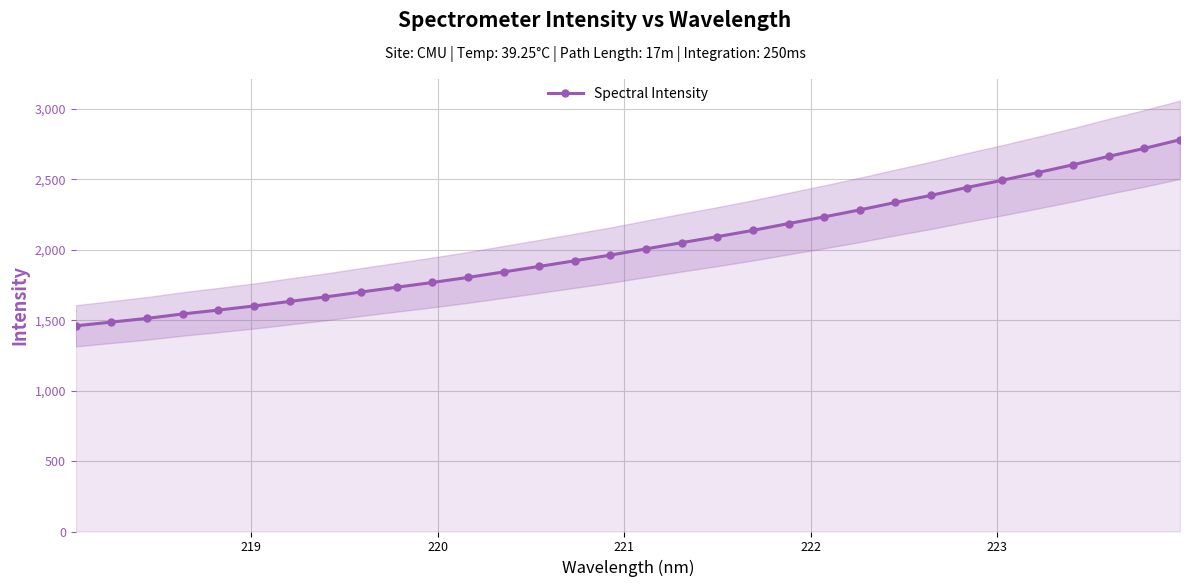

Reading left to right, list all the values displayed in this chart.

1460.8	1487.3	1513.6	1545.1	1572.6	1601.6	1633.9	1665.7	1700.5	1734.7	1768.4	1804.4	1843.4	1882.6	1922.7	1963.0	2007.3	2051.3	2094.1	2138.5	2186.9	2234.4	2283.9	2336.5	2387.0	2442.6	2494.1	2548.8	2604.8	2664.5	2721.0	2782.3